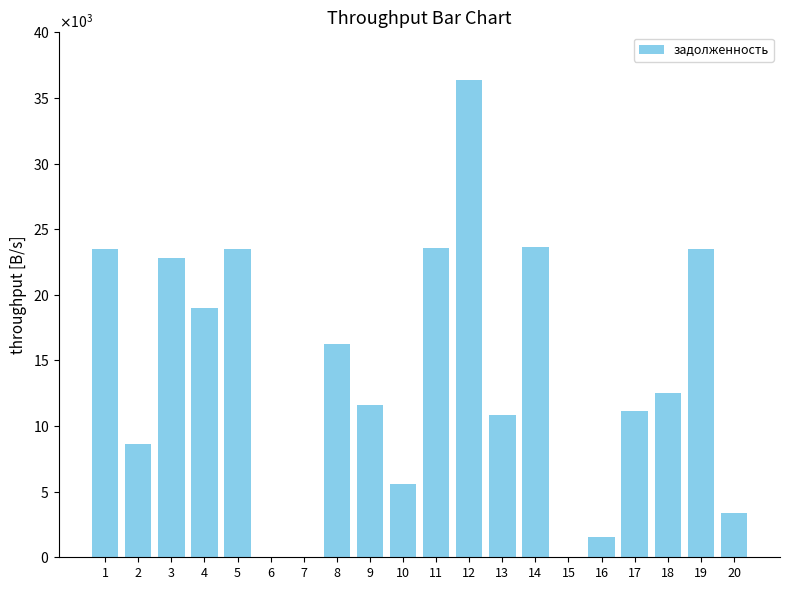

Are the bars horizontal?

No